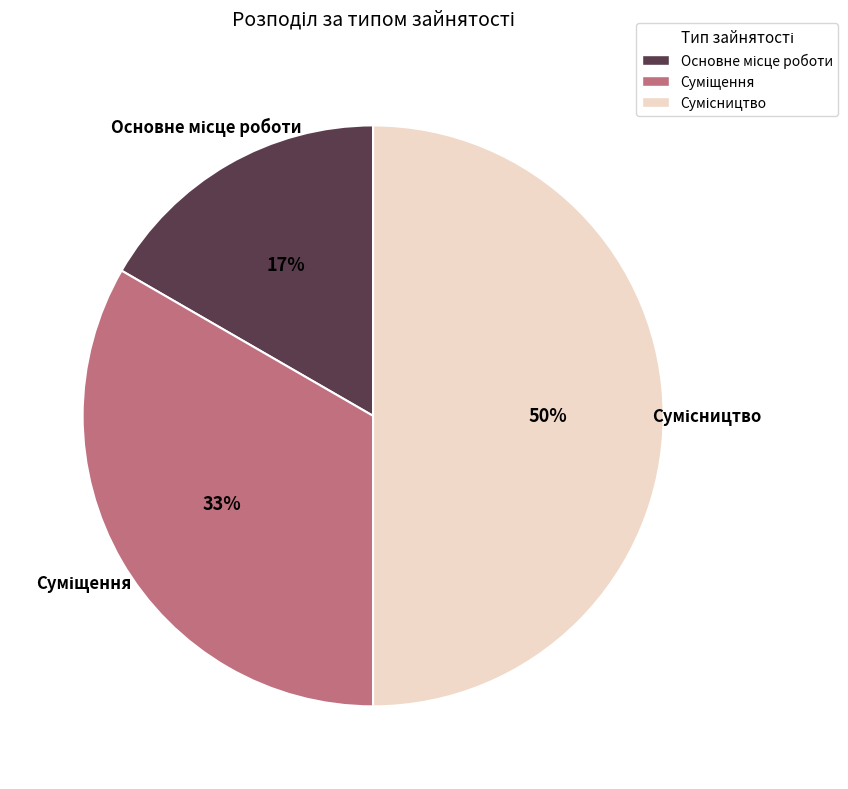

To the nearest percent, what is the average slice percentage?

33%